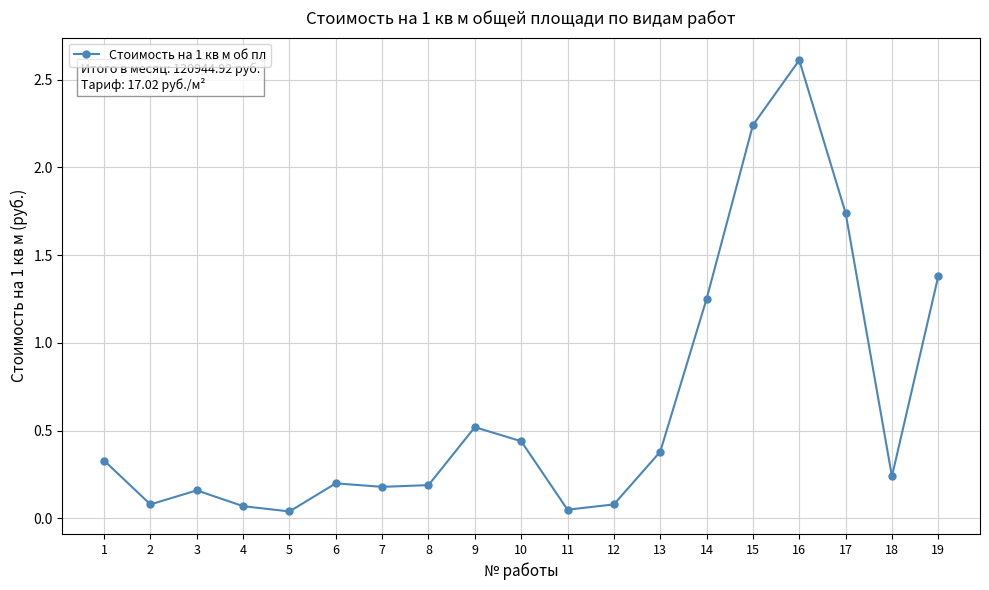

True or false: the data shows 0.2 at 6.

True